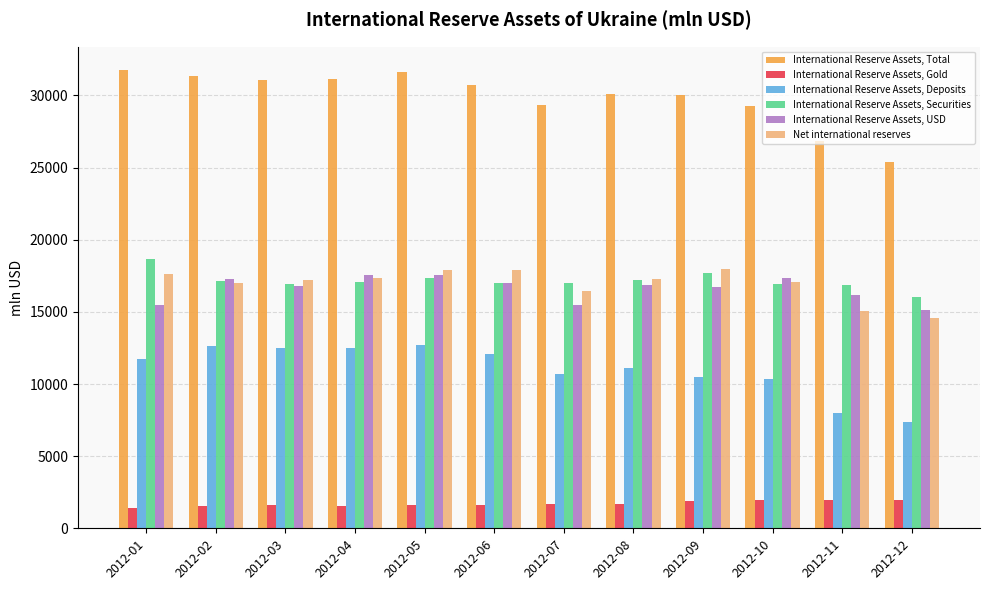

Rank the series by their maximum value, from lowest to highest.

International Reserve Assets, Gold, International Reserve Assets, Deposits, International Reserve Assets, USD, Net international reserves, International Reserve Assets, Securities, International Reserve Assets, Total